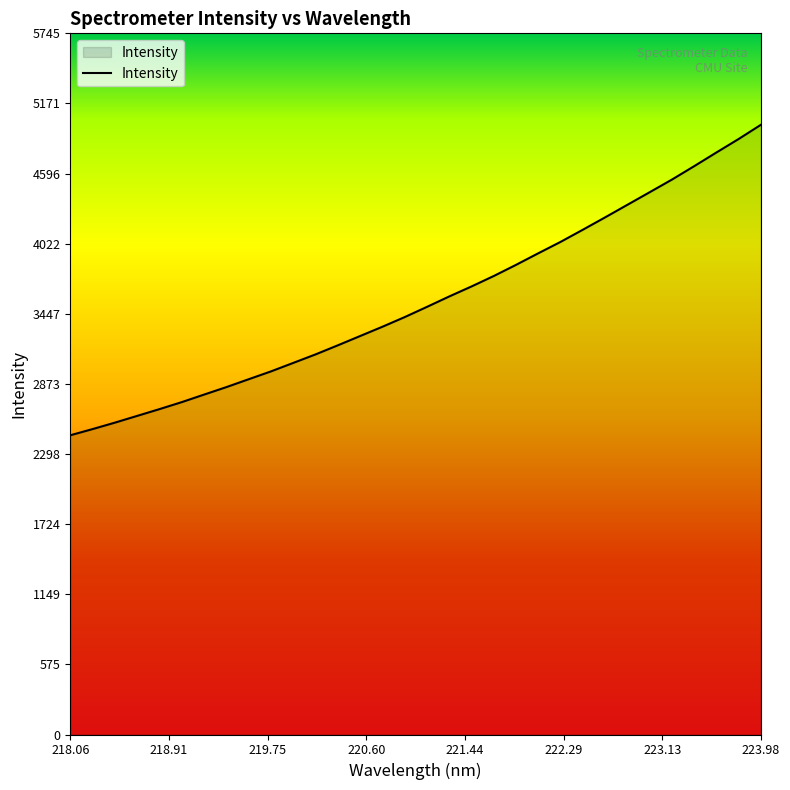

What is the greatest value displayed?

4996.0